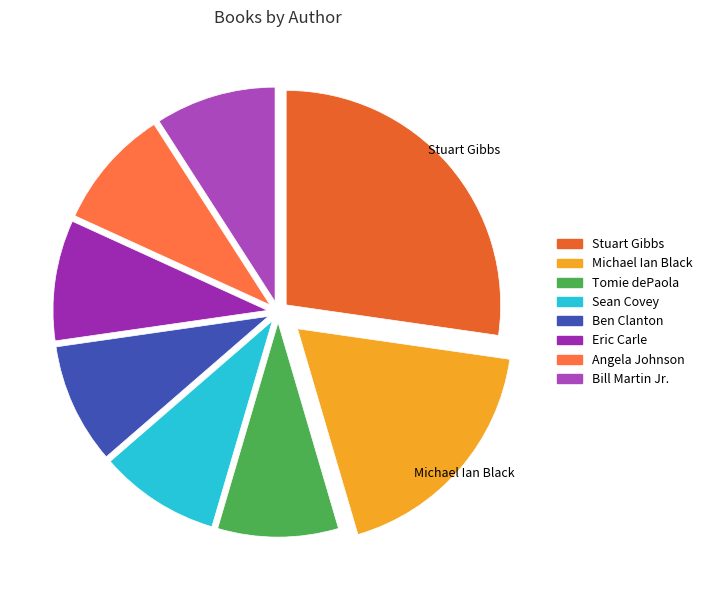

Count the number of slices in the pie.

8